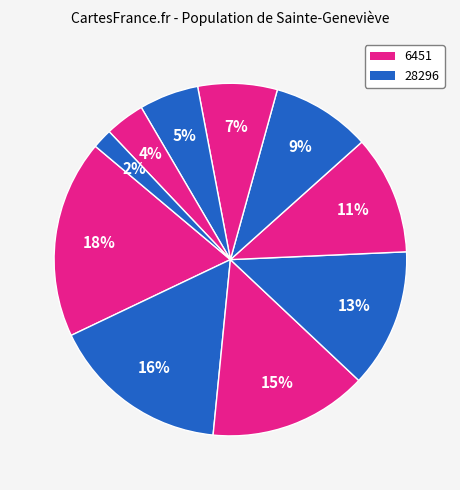

How many segments does this pie chart have?

10